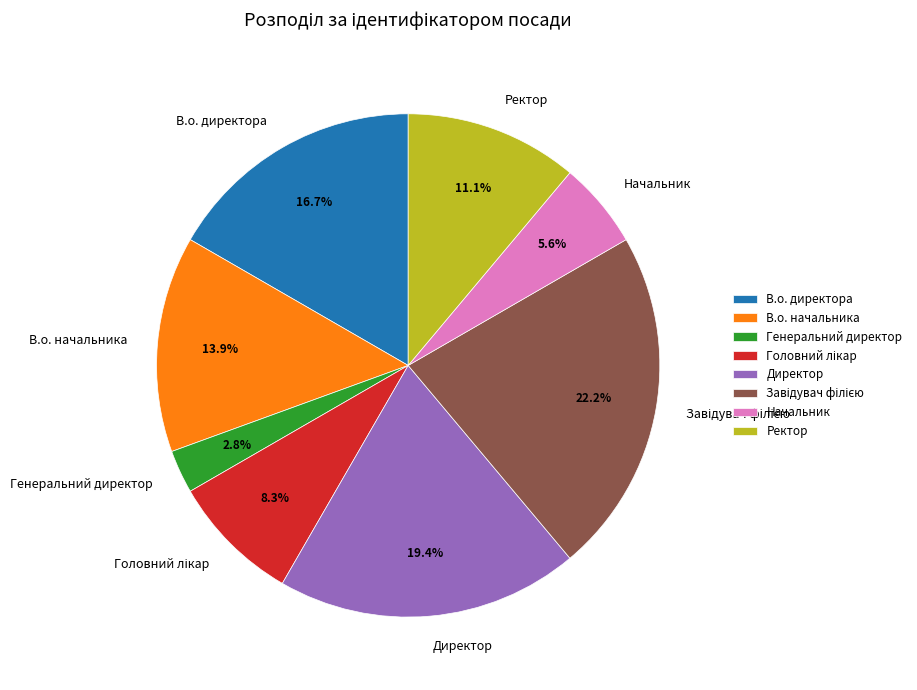

Does any single category account for the majority?

No